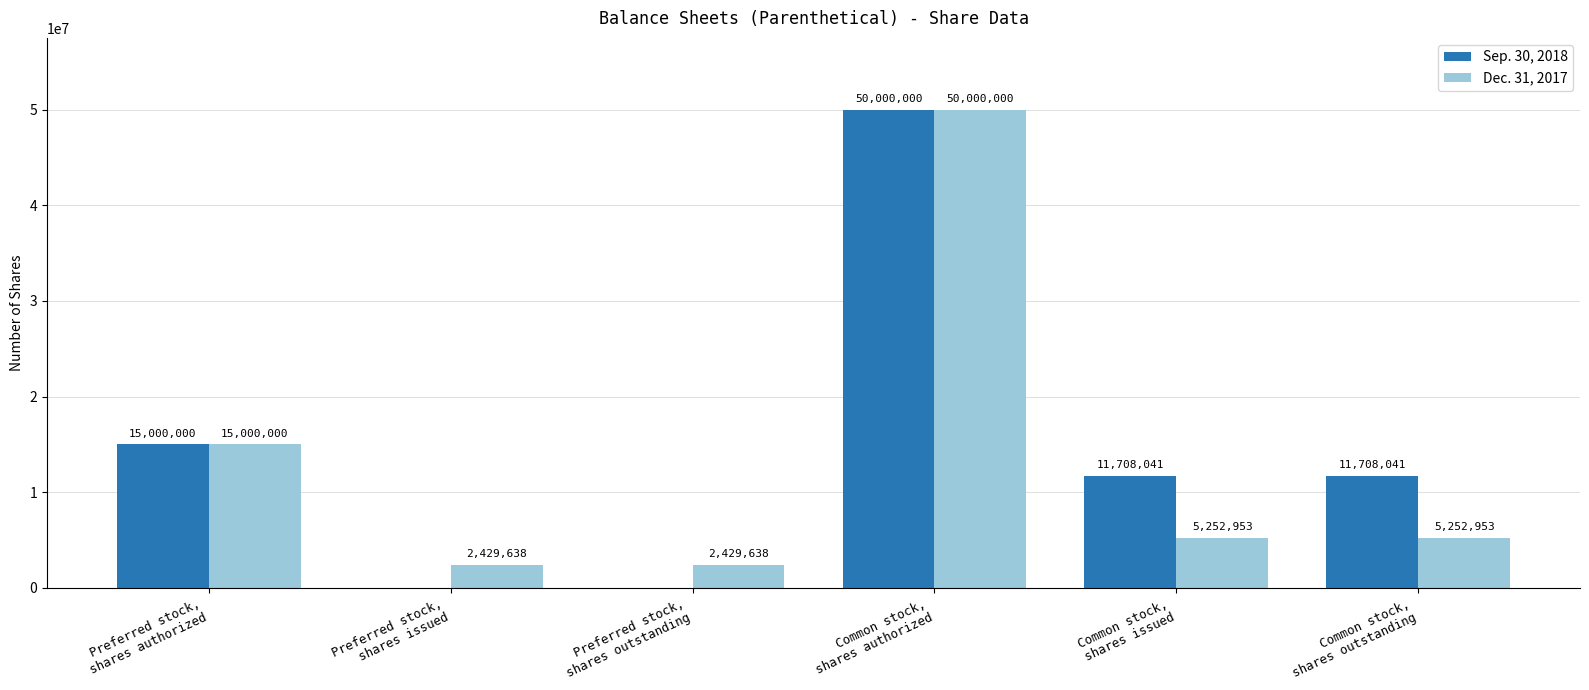

Which series has the largest total across all categories?

Sep. 30, 2018